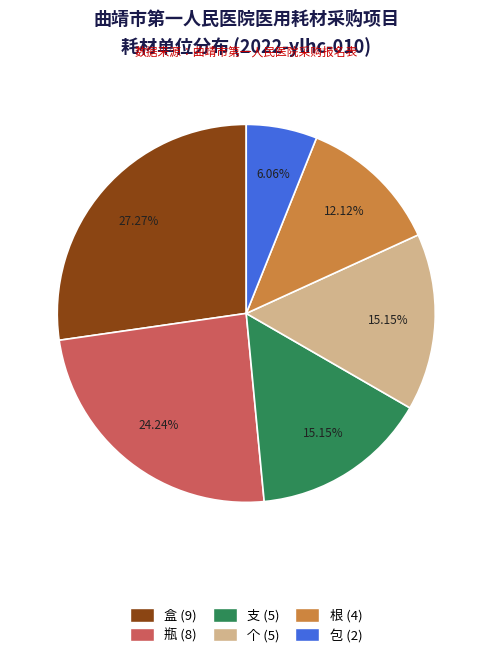

To the nearest percent, what is the combined percentage of 个 and 支?

30%